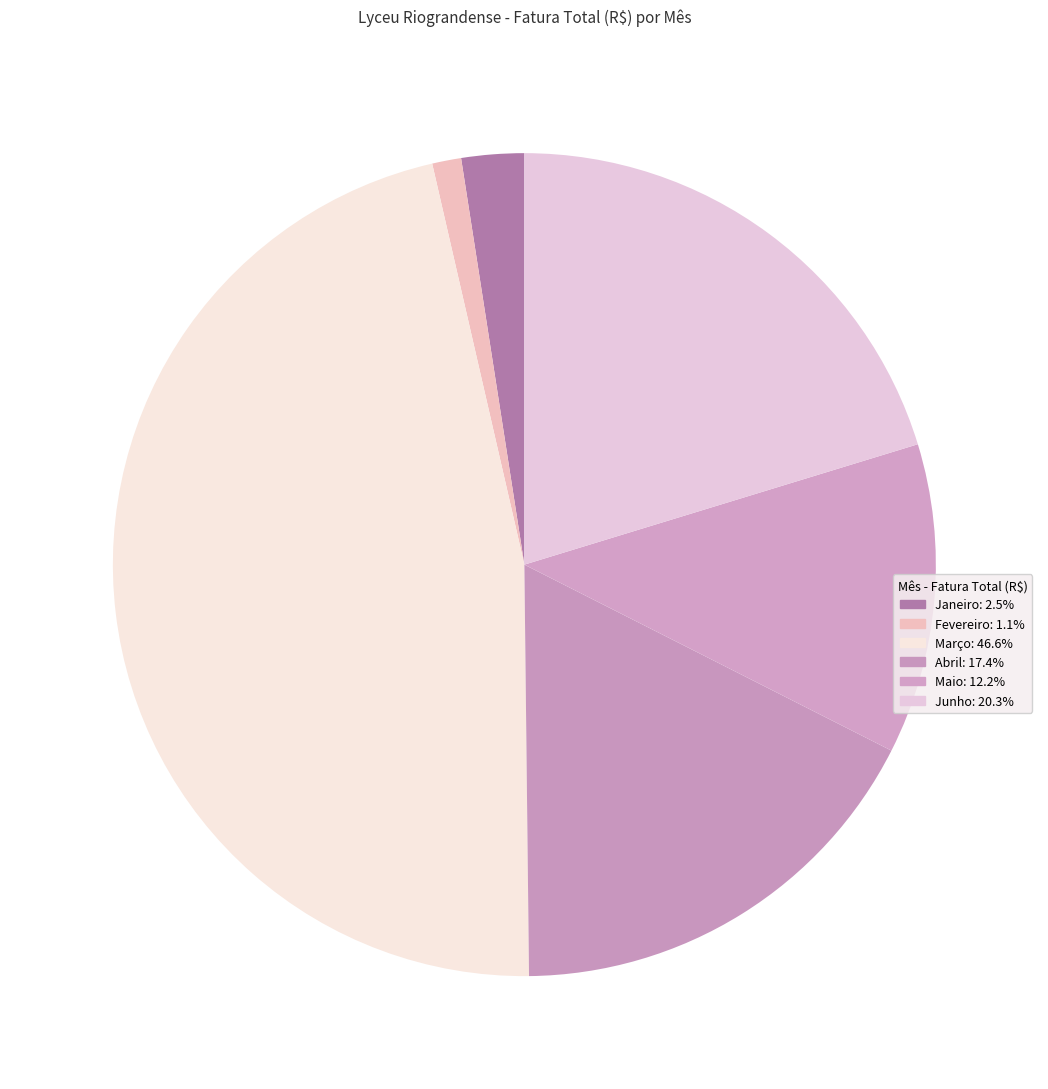

How many segments does this pie chart have?

6